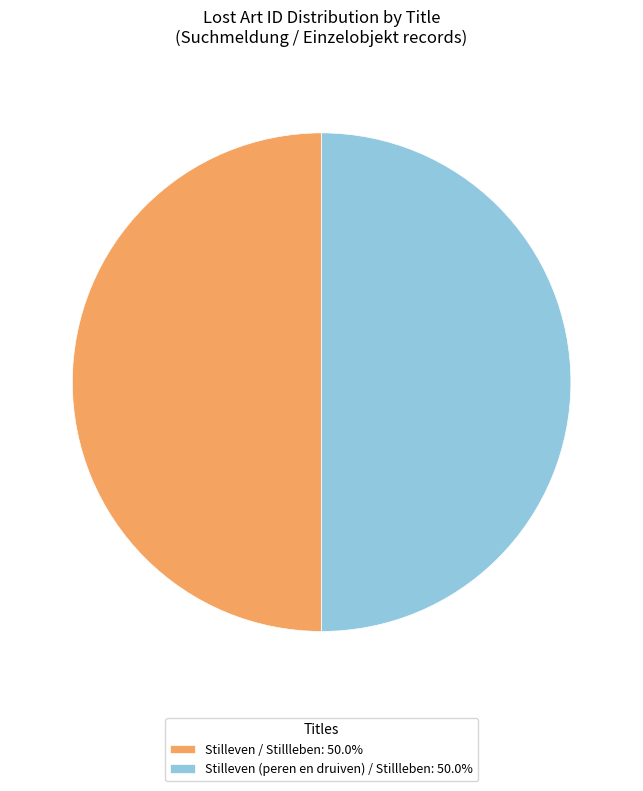

Combined, do Stilleven (peren en druiven) / Stillleben and Stilleven / Stillleben account for over 50%?

Yes